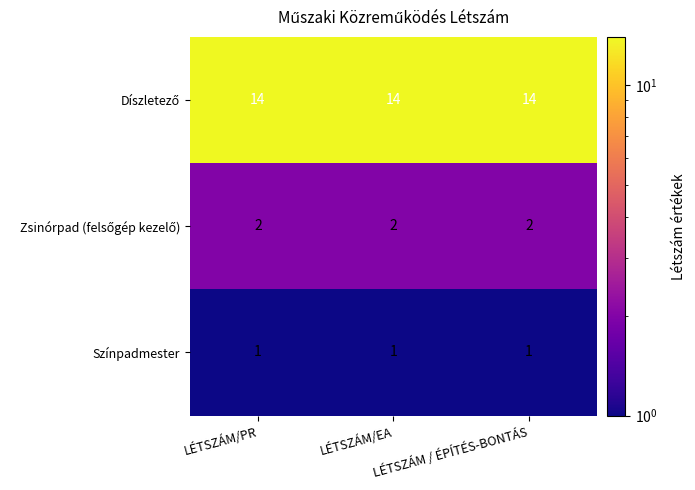

What is the maximum value shown in the chart?

14